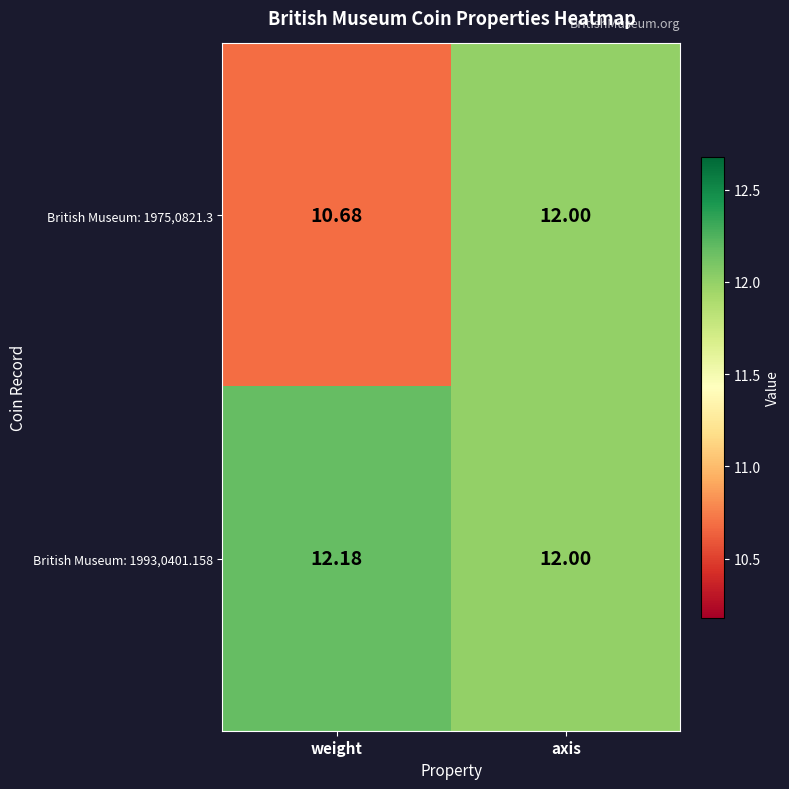

Where is British Museum: 1993,0401.158 nearest to the value 12?

axis